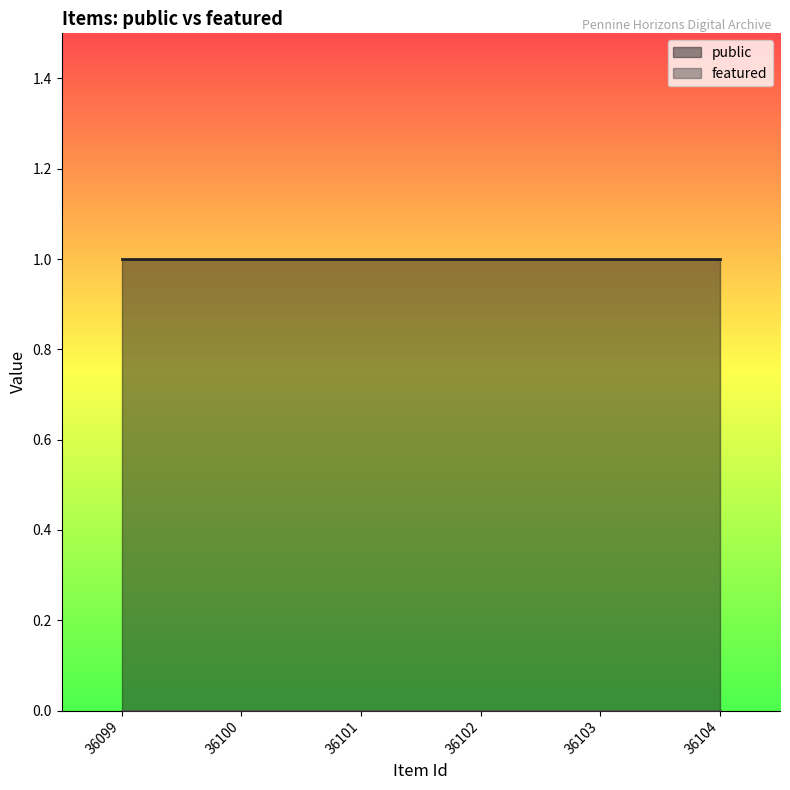

Reading left to right, extract all data points from this chart.

public: 1	1	1	1	1	1
featured: 0	0	0	0	0	0